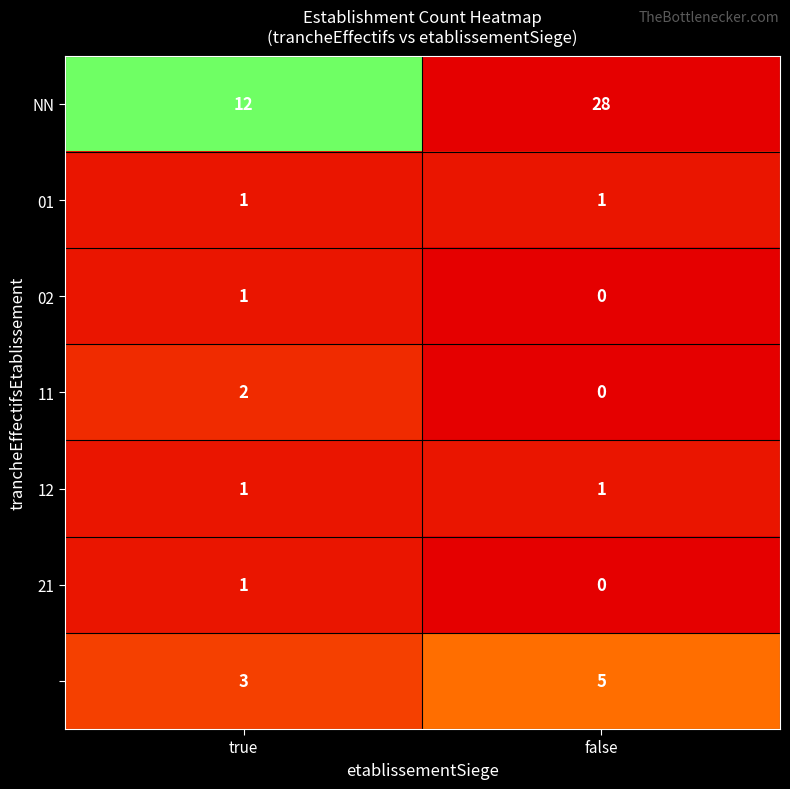

Which label corresponds to the largest value in the chart?

false